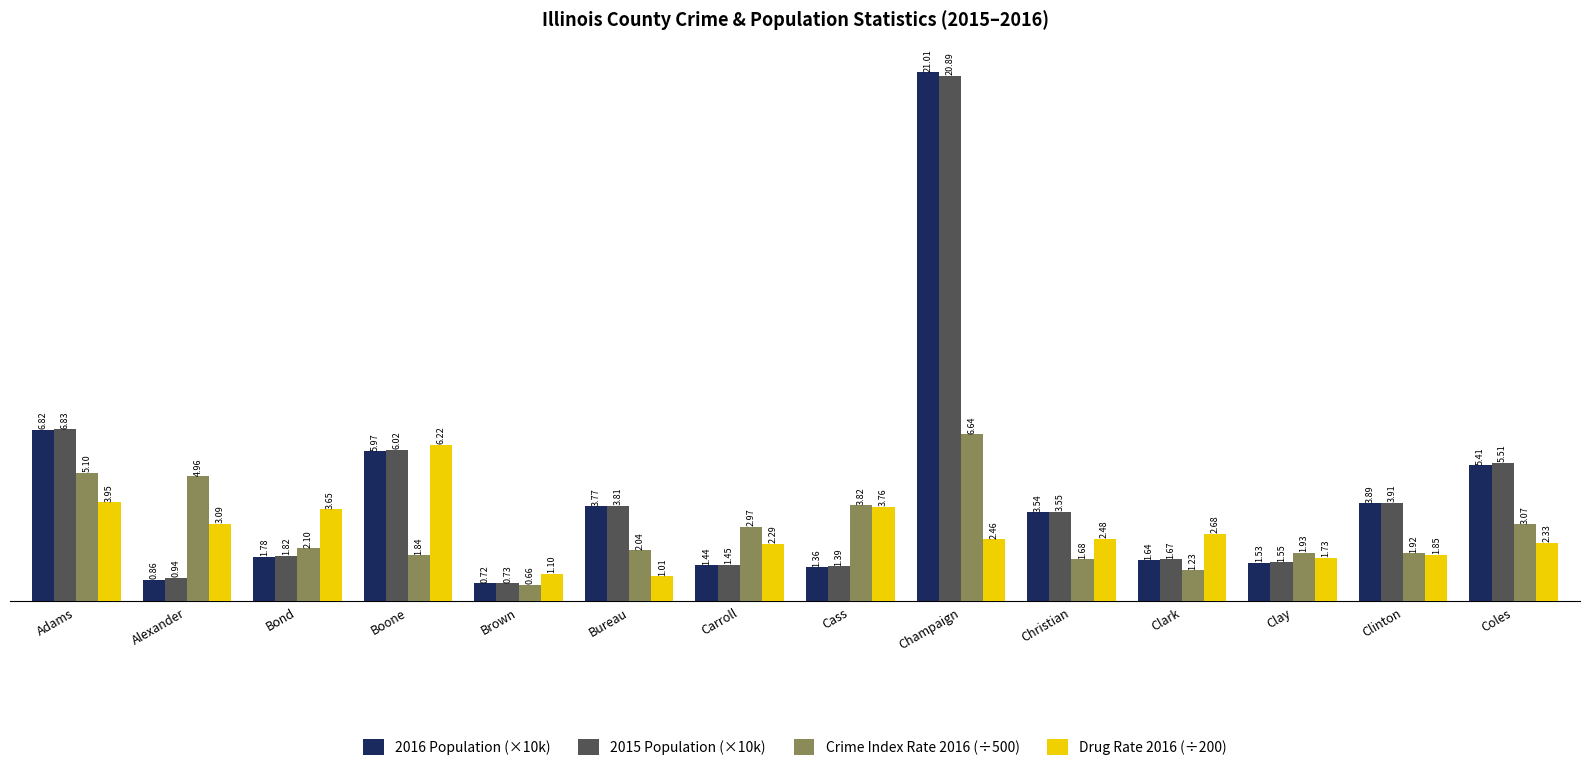

What is the label of the 6th bar from the left?

Bureau